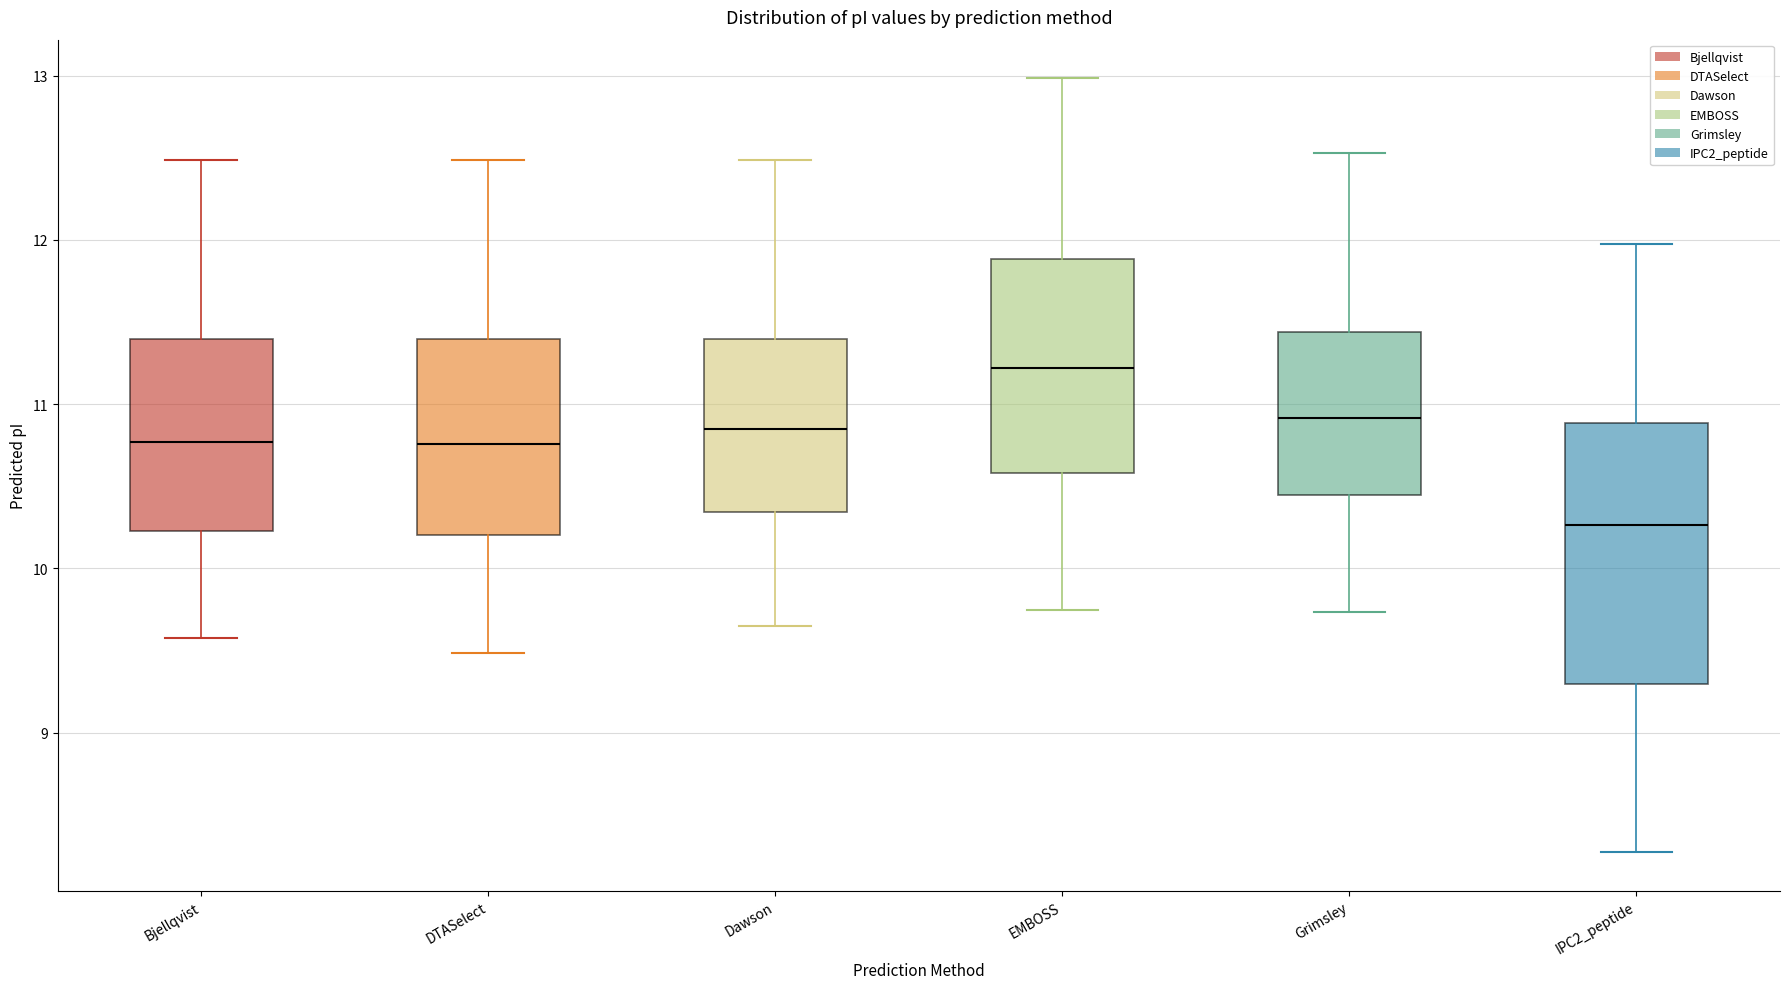

Reading left to right, read every box against the y-axis: the position of its median line, the range the box covers, and the ends of its whiskers. The values are not printed on the chart, so give them approximately, as read against the axis.

Bjellqvist: median 10.8, box 10.2 to 11.4, whiskers 9.6 to 12.5
DTASelect: median 10.8, box 10.2 to 11.4, whiskers 9.5 to 12.5
Dawson: median 10.8, box 10.3 to 11.4, whiskers 9.6 to 12.5
EMBOSS: median 11.2, box 10.6 to 11.9, whiskers 9.8 to 13.0
Grimsley: median 10.9, box 10.4 to 11.4, whiskers 9.7 to 12.5
IPC2_peptide: median 10.3, box 9.3 to 10.9, whiskers 8.3 to 12.0